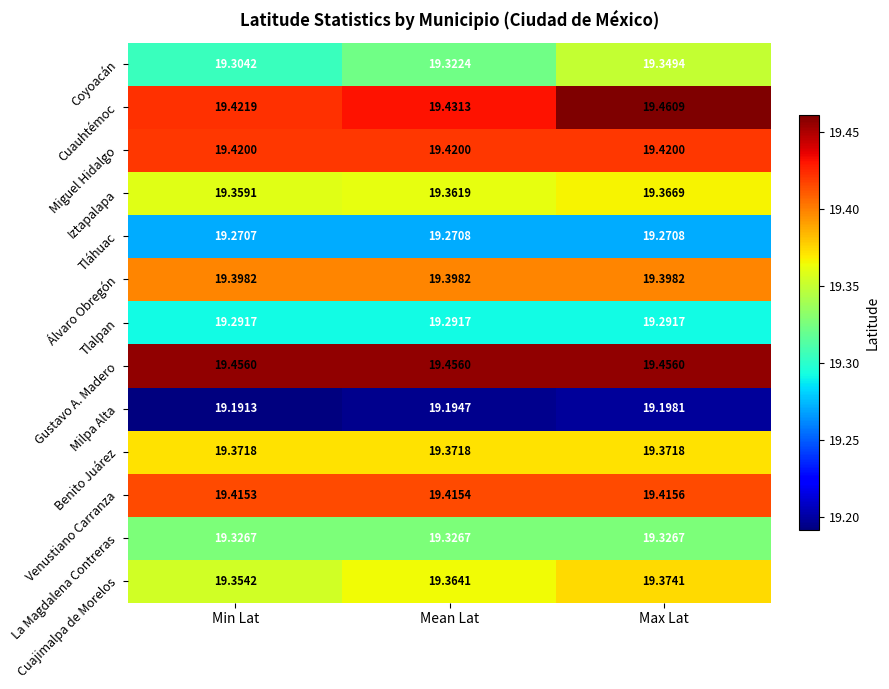

Which series changed the most between Min Lat and Max Lat?

Coyoacán